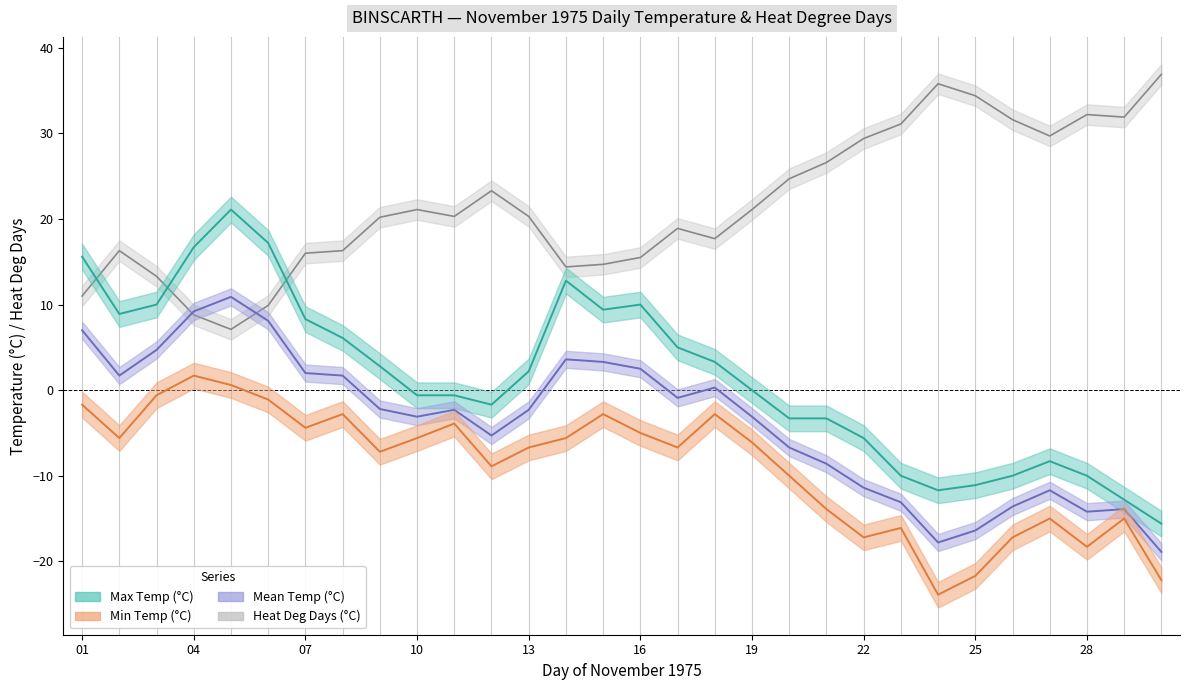

What is the difference between the maximum and minimum values in the Max Temp (°C) series?

36.7